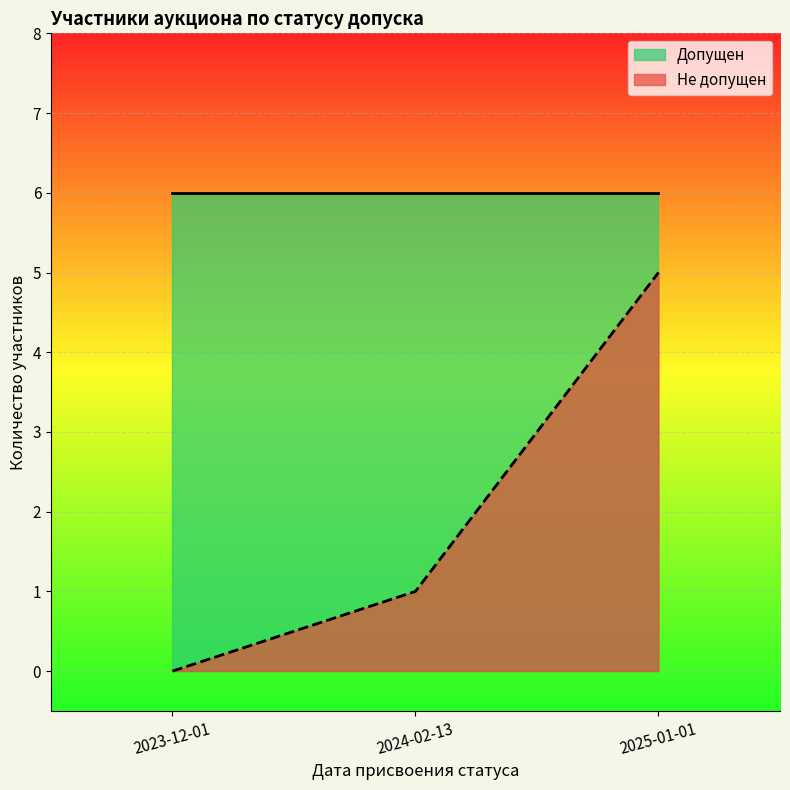

Where does the Допущен series first go above 4?

2023-12-01